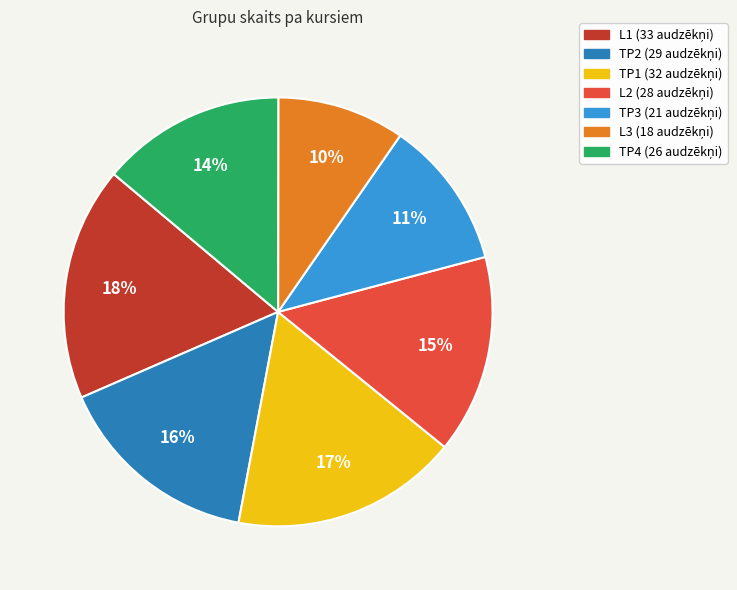

Is it true that TP4 is 20% of the pie?

False